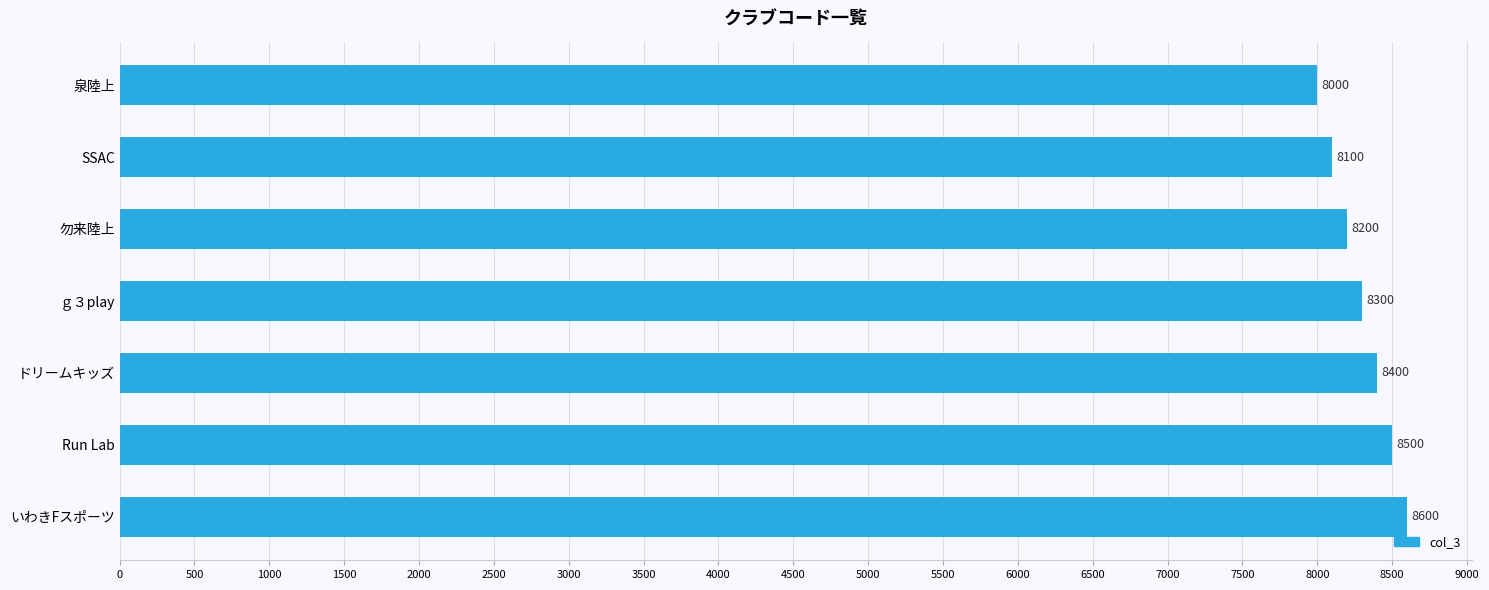

How many categories are shown in the chart?

7